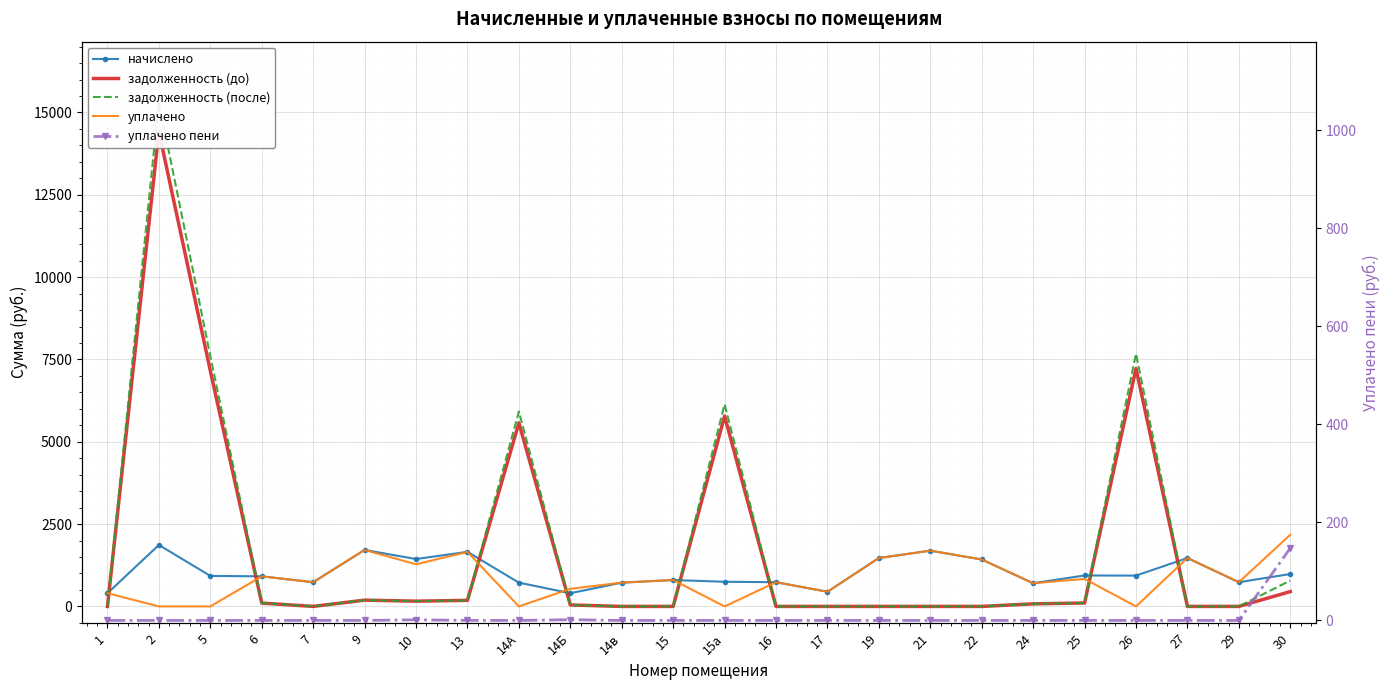

How many lines are shown in the chart?

5